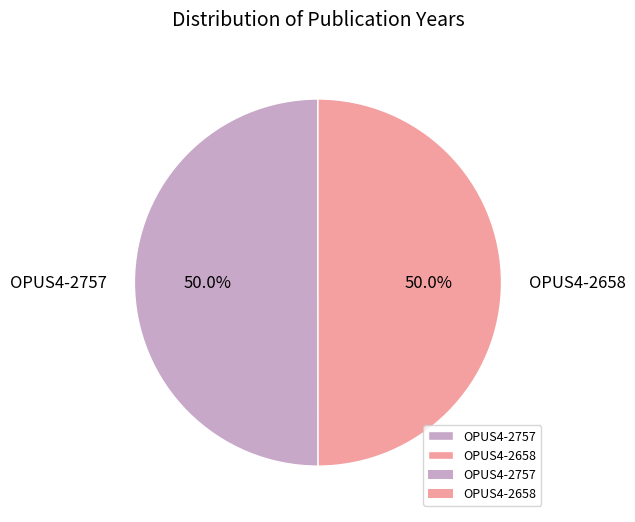

How much of the chart is everything except OPUS4-2757?

50.0%